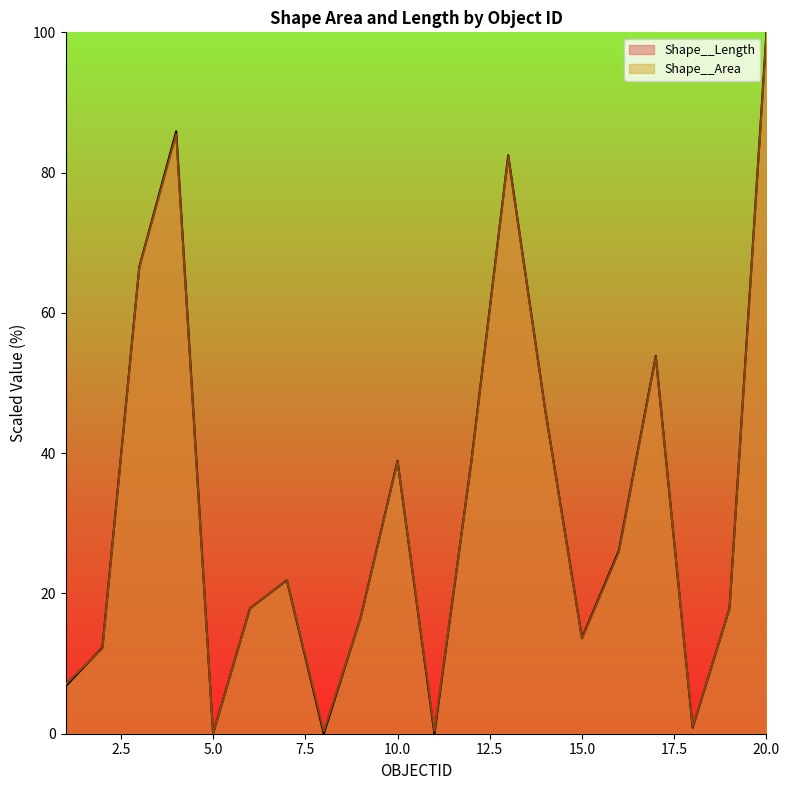

Rank the series at 11 from highest to lowest value.

Shape__Area, Shape__Length